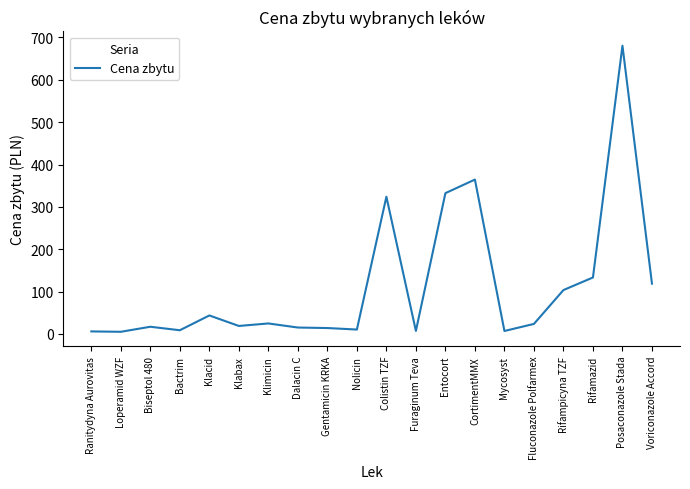

What is the difference between the maximum and minimum values?

675.2